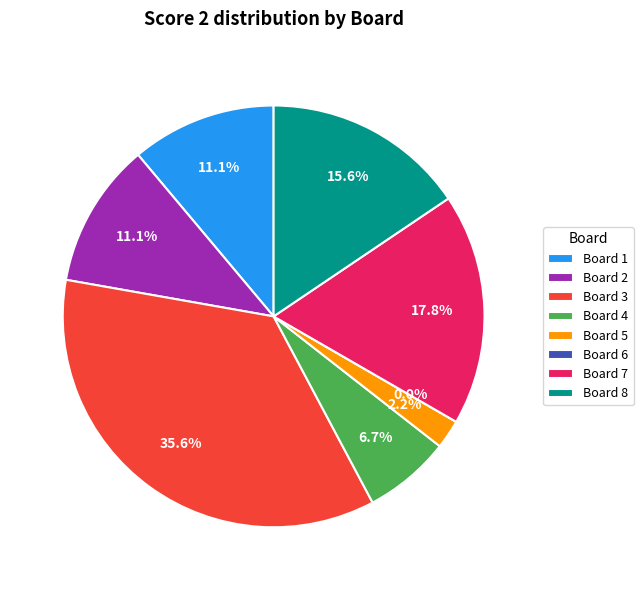

To the nearest percent, what is the difference between the Board 1 and Board 4 slice percentages?

4%